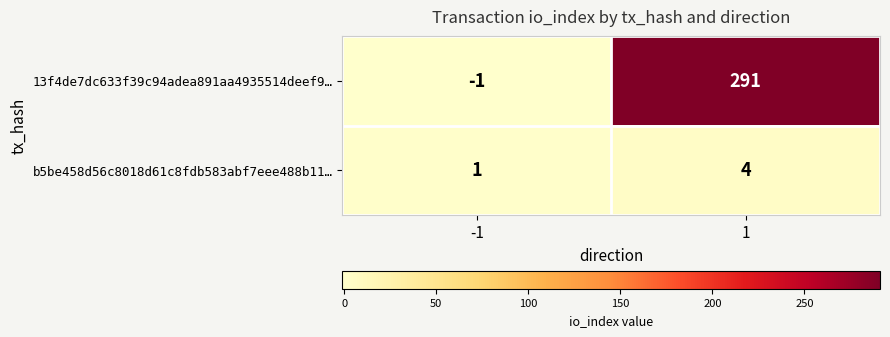

Reading left to right, transcribe all the data shown in this chart.

13f4de7dc633f39c94adea891aa4935514deef9…: -1=-1	1=291
b5be458d56c8018d61c8fdb583abf7eee488b11…: -1=1	1=4